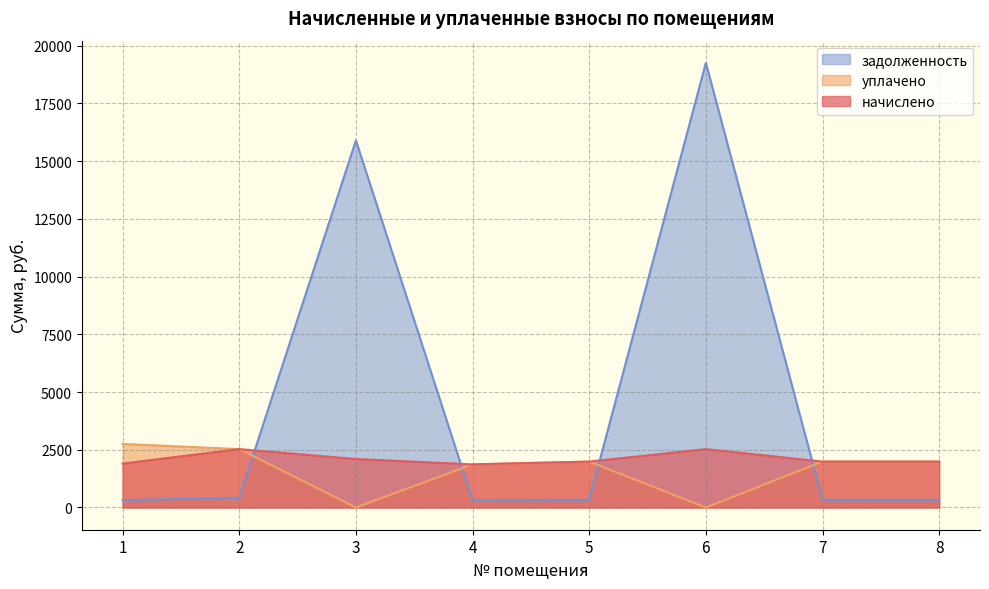

How many times do уплачено and задолженность cross each other?

4